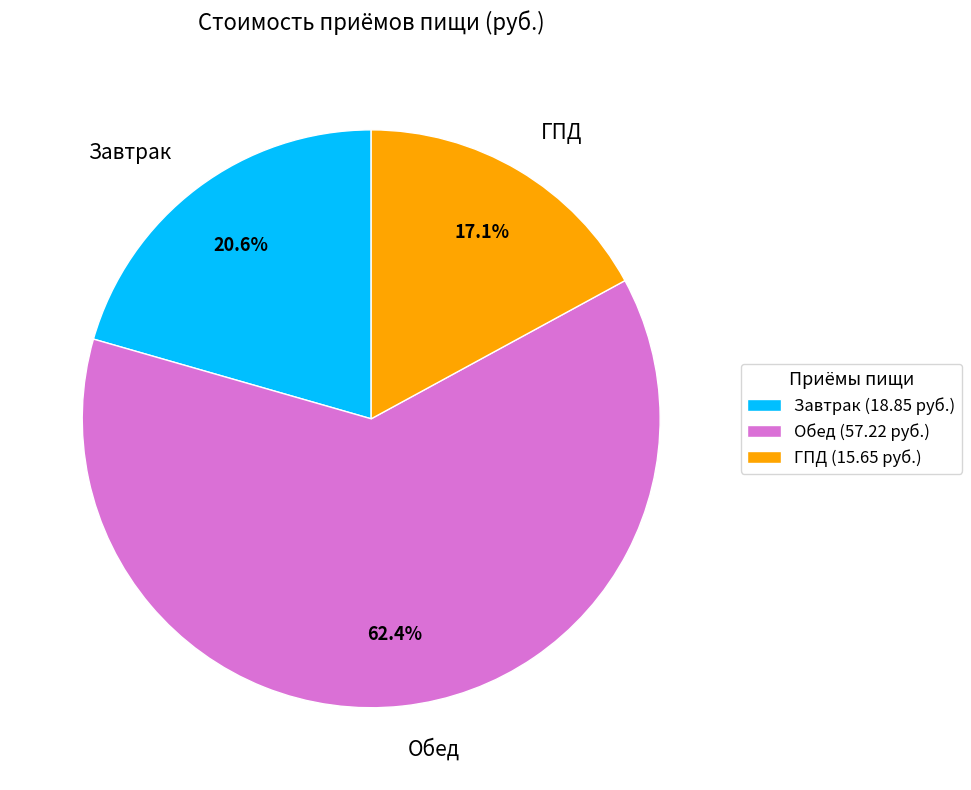

To the nearest percent, what is the difference between the Завтрак and ГПД slice percentages?

3%